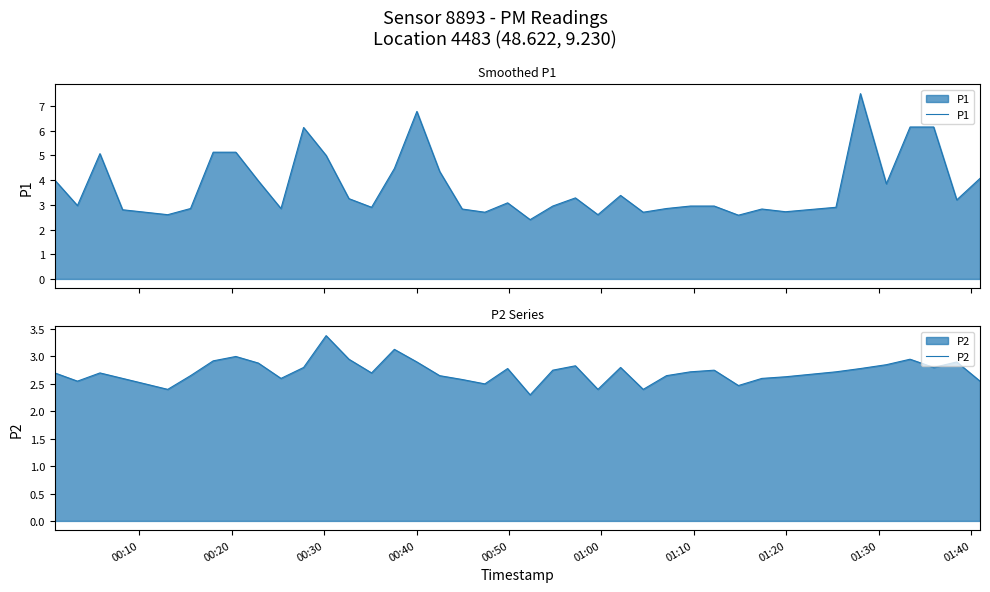

What is the difference between the maximum and minimum values in the P1 series?

5.1